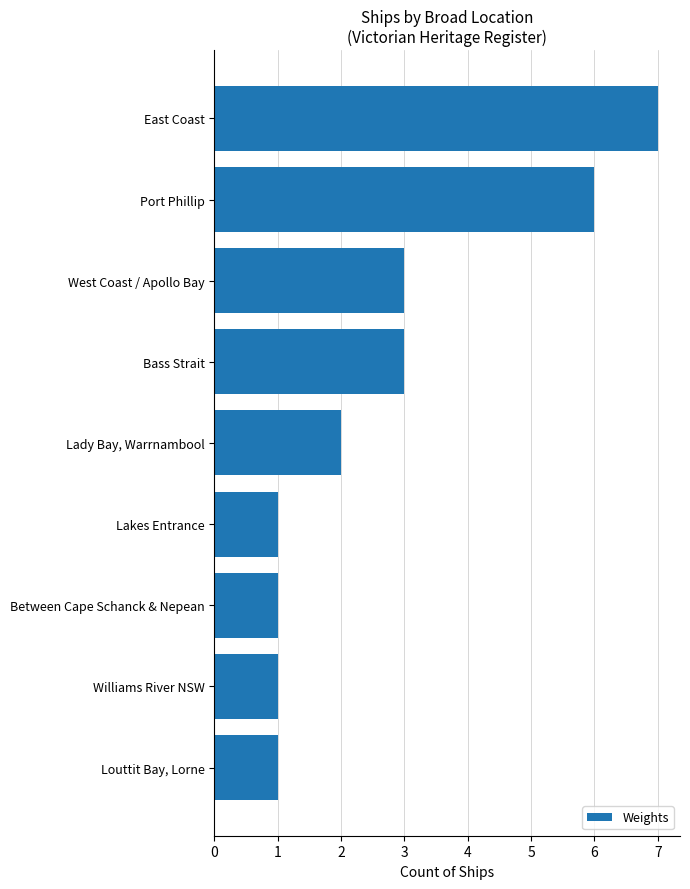

Which label corresponds to the largest value in the chart?

East Coast